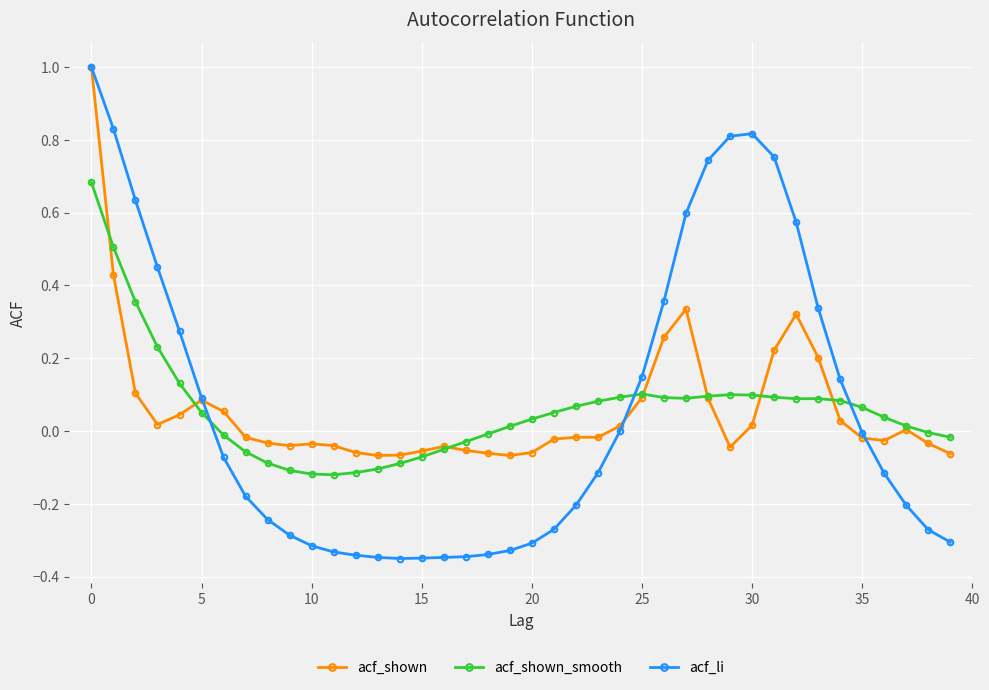

What is the greatest value displayed?

1.0